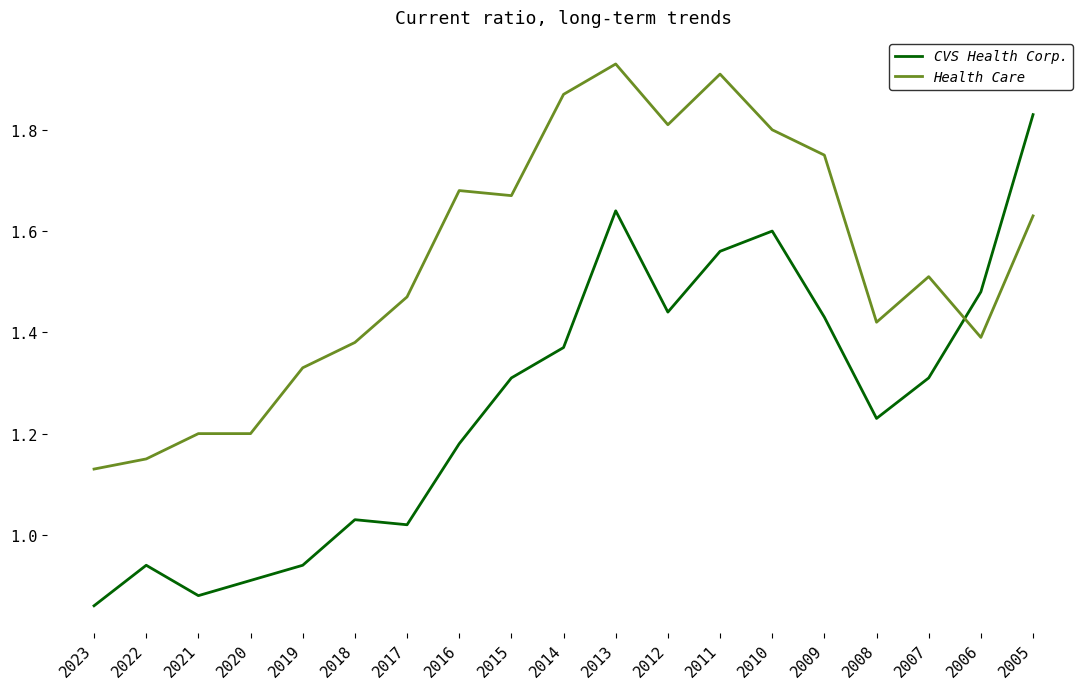

Count the number of data series in this chart.

2